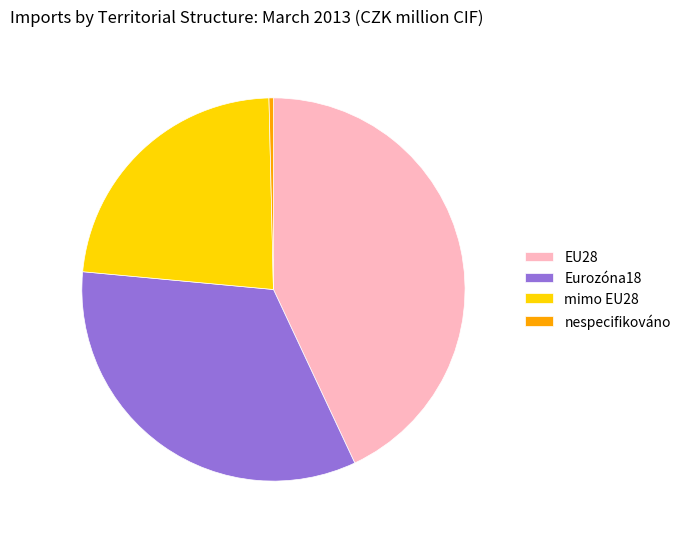

Rank the categories by value from highest to lowest.

EU28, Eurozóna18, mimo EU28, nespecifikováno